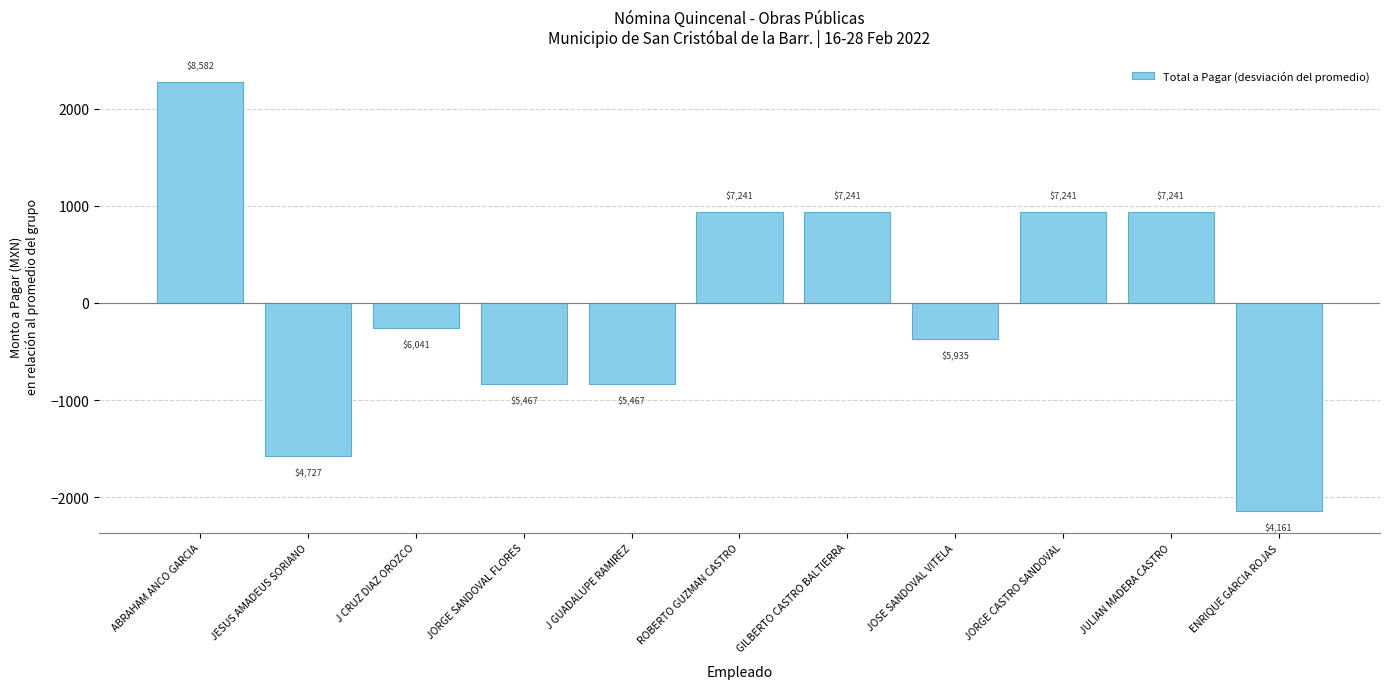

How many bars are there in total?

11